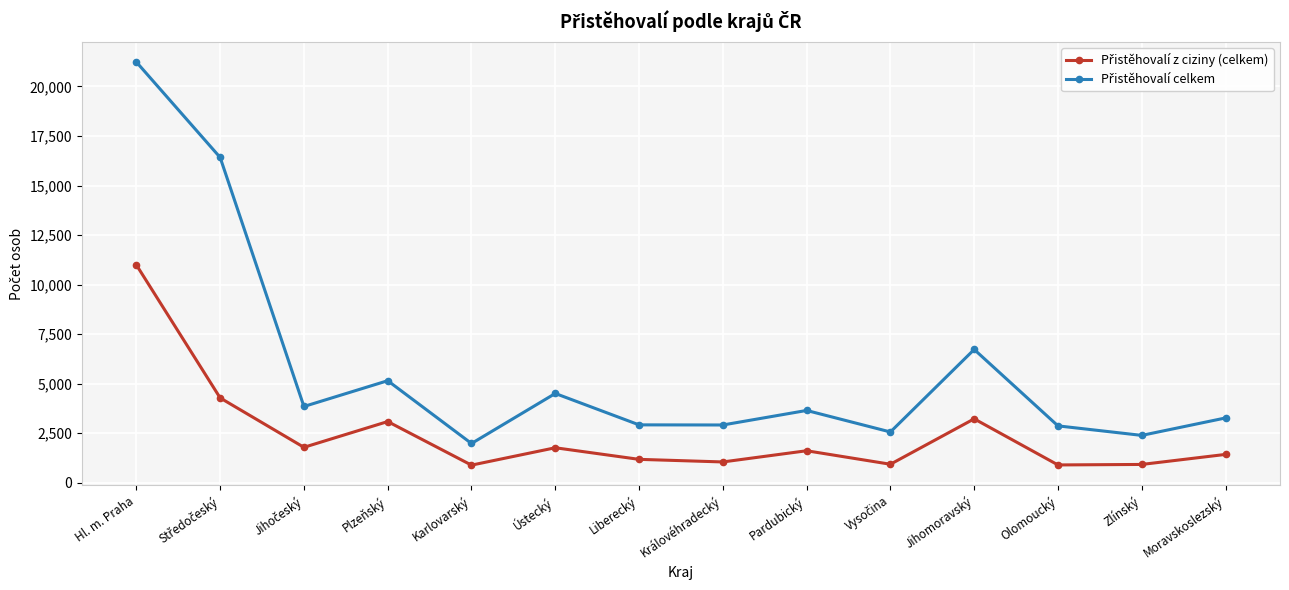

What is the total value across all series at Královéhradecký?

3973